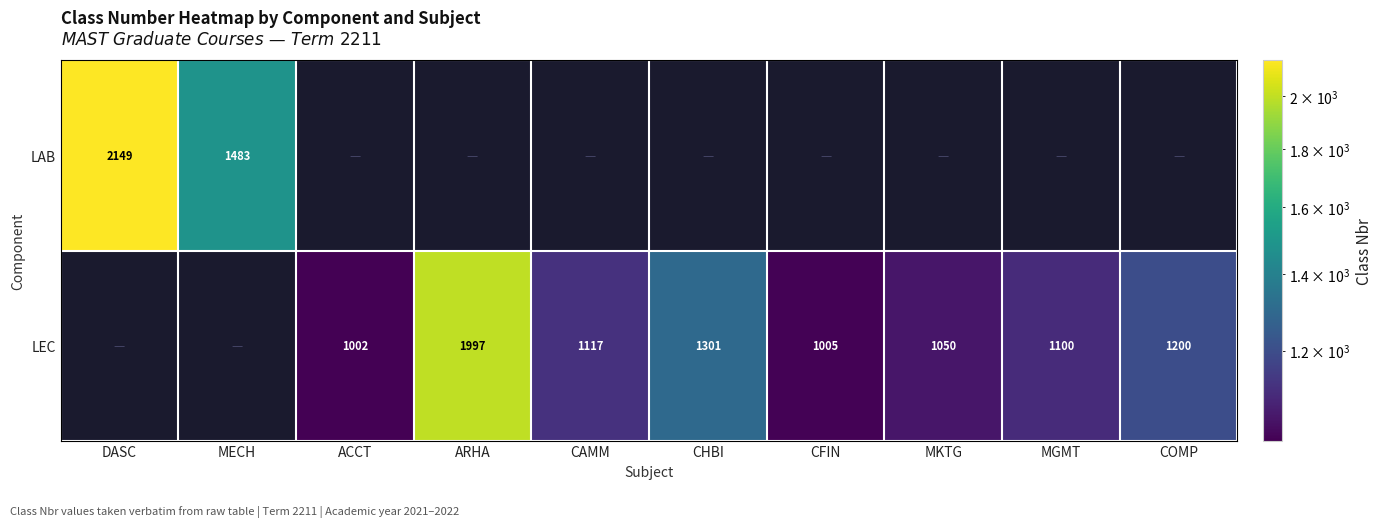

True or false: LEC has a value of 1200 at COMP.

True